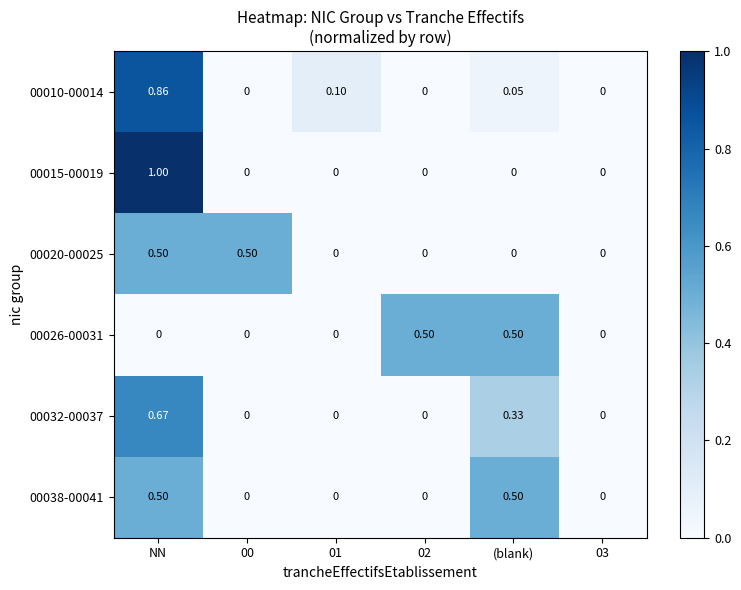

At which category does the chart reach its peak across all series?

NN